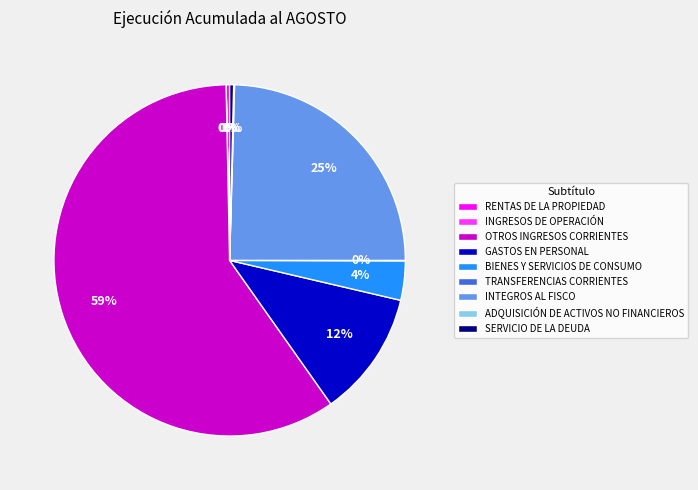

What is the majority slice?

OTROS INGRESOS CORRIENTES